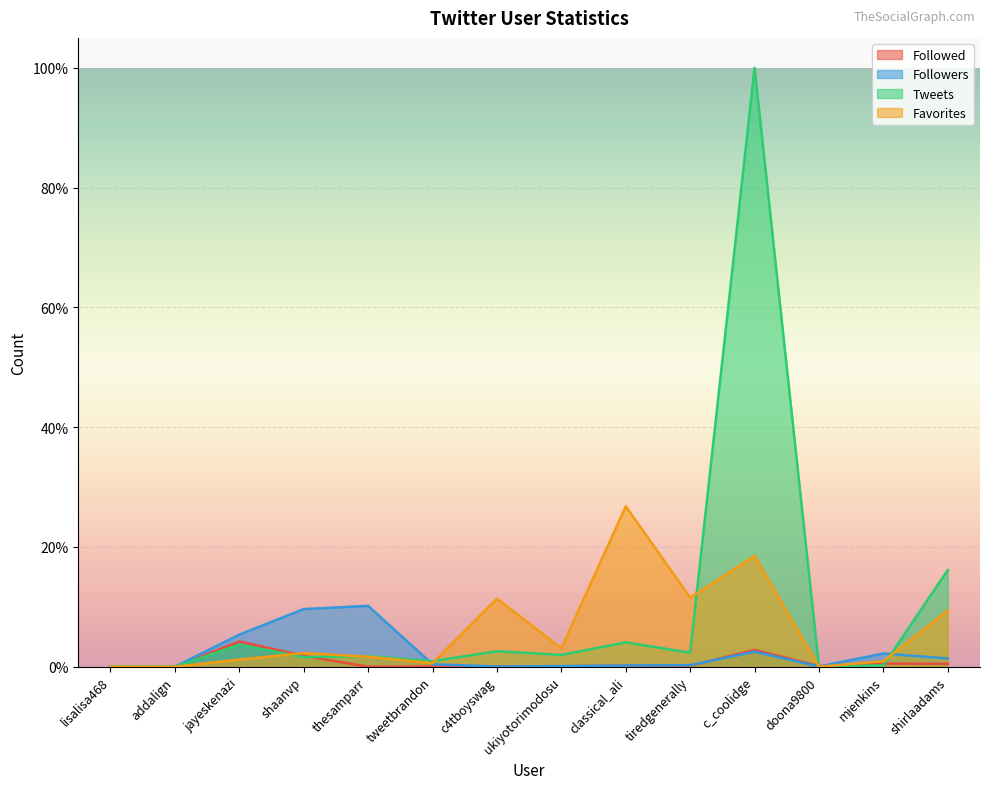

Reading left to right, transcribe all the data shown in this chart.

Followed: lisalisa468=0.0	addalign=0.0	jayeskenazi=0.0	shaanvp=0.0	thesamparr=0.0	tweetbrandon=0.0	c4tboyswag=0.0	ukiyotorimodosu=0.0	classical_ali=0.0	tiredgenerally=0.0	c_coolidge=0.0	doona9800=0.0	mjenkins=0.0	shirlaadams=0.0
Followers: lisalisa468=0.0	addalign=0.0	jayeskenazi=0.1	shaanvp=0.1	thesamparr=0.1	tweetbrandon=0.0	c4tboyswag=0.0	ukiyotorimodosu=0.0	classical_ali=0.0	tiredgenerally=0.0	c_coolidge=0.0	doona9800=0.0	mjenkins=0.0	shirlaadams=0.0
Tweets: lisalisa468=0.0	addalign=0.0	jayeskenazi=0.0	shaanvp=0.0	thesamparr=0.0	tweetbrandon=0.0	c4tboyswag=0.0	ukiyotorimodosu=0.0	classical_ali=0.0	tiredgenerally=0.0	c_coolidge=1.0	doona9800=0.0	mjenkins=0.0	shirlaadams=0.2
Favorites: lisalisa468=0.0	addalign=0.0	jayeskenazi=0.0	shaanvp=0.0	thesamparr=0.0	tweetbrandon=0.0	c4tboyswag=0.1	ukiyotorimodosu=0.0	classical_ali=0.3	tiredgenerally=0.1	c_coolidge=0.2	doona9800=0.0	mjenkins=0.0	shirlaadams=0.1